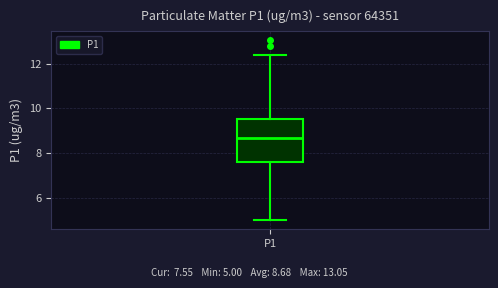

Read this box plot against the y-axis: the position of the median line, the range covered by the box, and the ends of both whiskers. The values are not printed on the chart, so give them approximately, as read against the axis.

median 8.6, box 7.6 to 9.6, whiskers 5.0 to 12.4